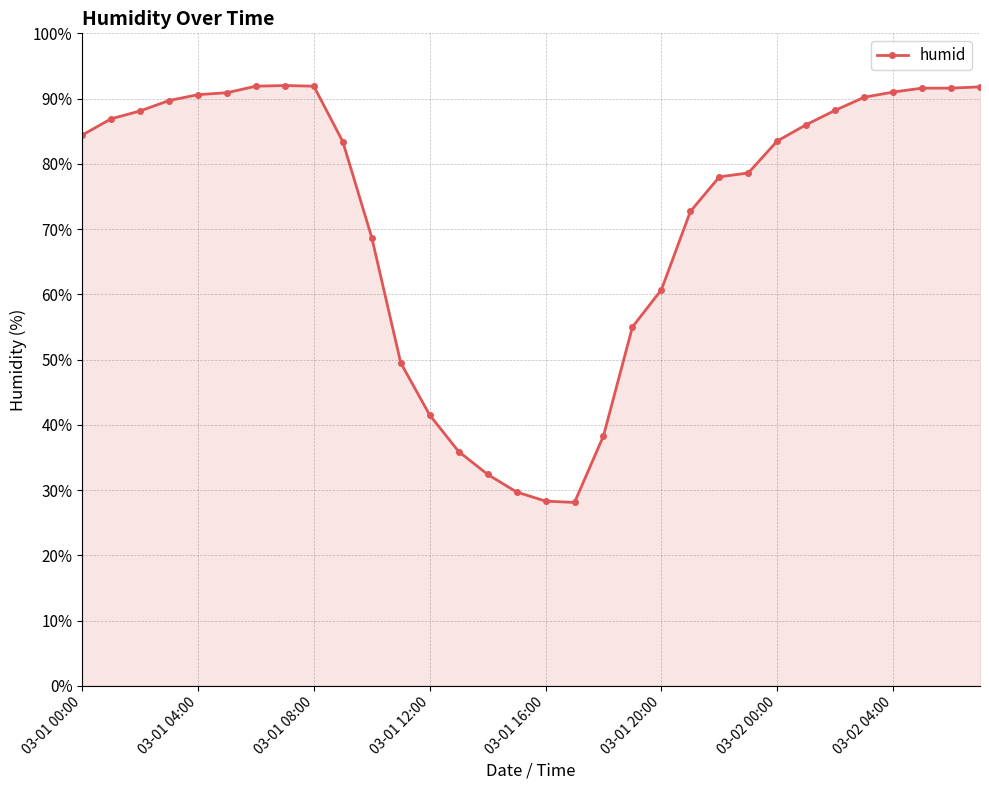

What is the value of the 29th point from the left?

91.0